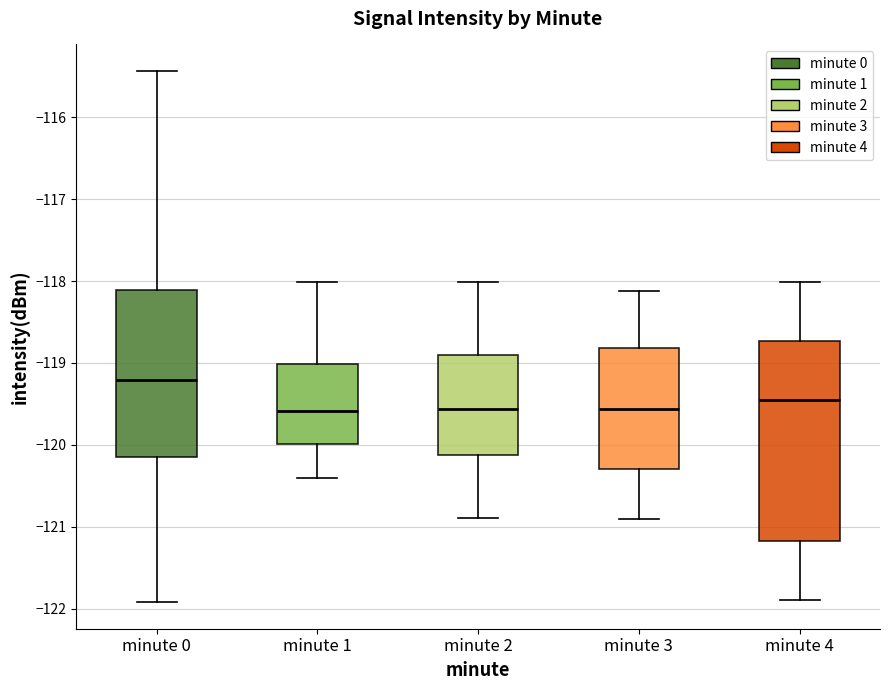

Reading left to right, transcribe this box plot: for each box, give where its median line is, the range the box spans, and where its two whiskers end, as read against the y-axis. The values are not printed on the chart, so give them approximately, as read against the axis.

minute 0: median -119.2, box -120.1 to -118.1, whiskers -121.9 to -115.4
minute 1: median -119.6, box -120.0 to -119.0, whiskers -120.4 to -118.0
minute 2: median -119.6, box -120.1 to -118.9, whiskers -120.9 to -118.0
minute 3: median -119.6, box -120.3 to -118.8, whiskers -120.9 to -118.1
minute 4: median -119.5, box -121.2 to -118.7, whiskers -121.9 to -118.0